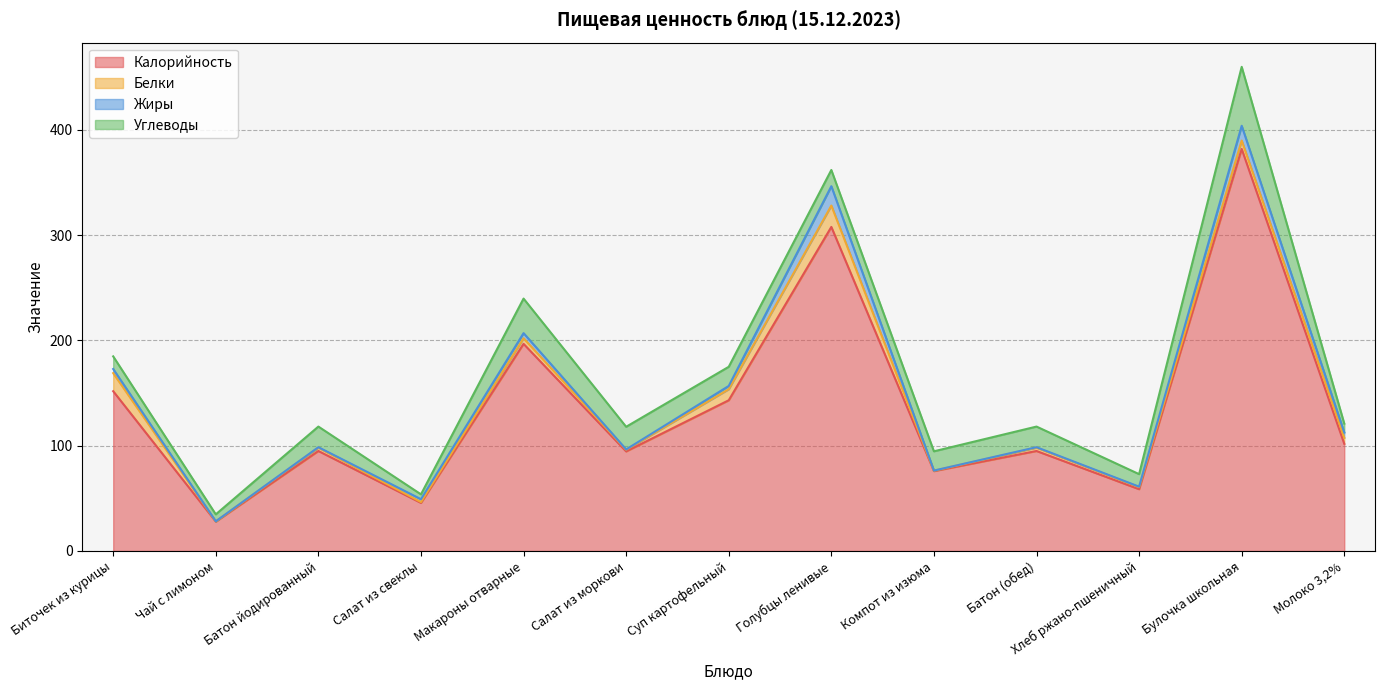

True or false: Белки and Калорийность intersect in this chart.

False